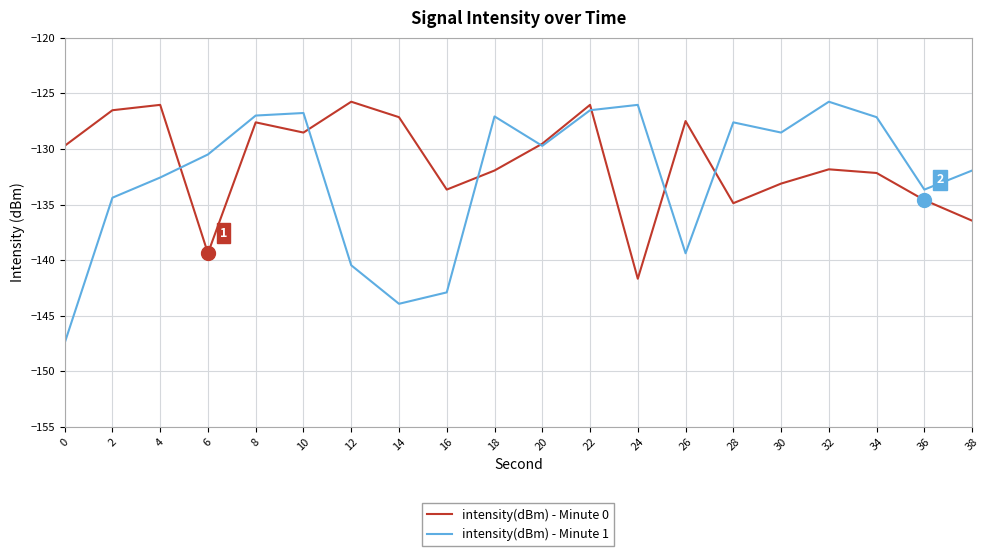

True or false: intensity(dBm) - Minute 0 and intensity(dBm) - Minute 1 cross at least once.

True